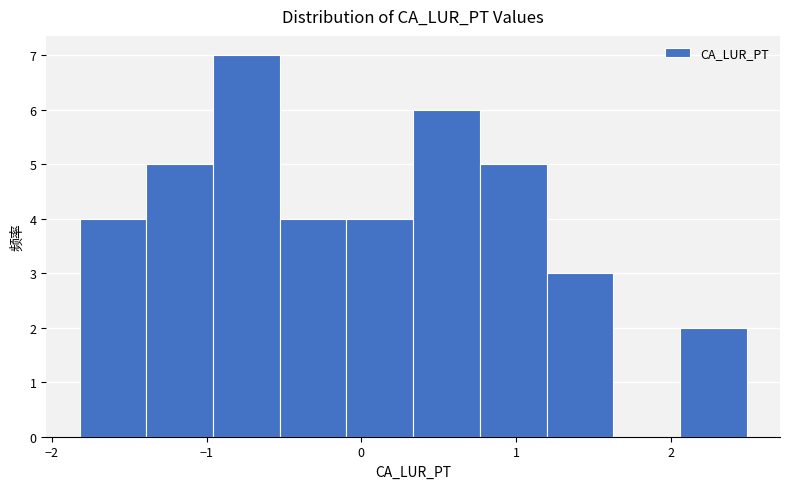

Reading left to right, transcribe this chart: for each bar, give the range it covers on the x-axis and its height. Neither the bar edges nor the heights are printed on the chart, so give them approximately, as read against the axes.

-1.8 to -1.4: 4
-1.4 to -1.0: 5
-1.0 to -0.5: 7
-0.5 to -0.1: 4
-0.1 to 0.3: 4
0.3 to 0.8: 6
0.8 to 1.2: 5
1.2 to 1.6: 3
1.6 to 2.1: 0
2.1 to 2.5: 2